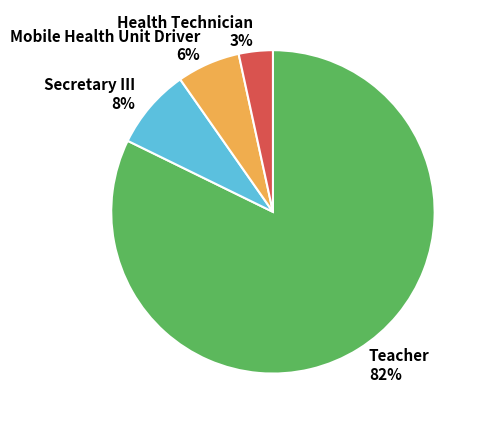

What is the ratio of the value at Secretary III to the value at Mobile Health Unit Driver?

1.3